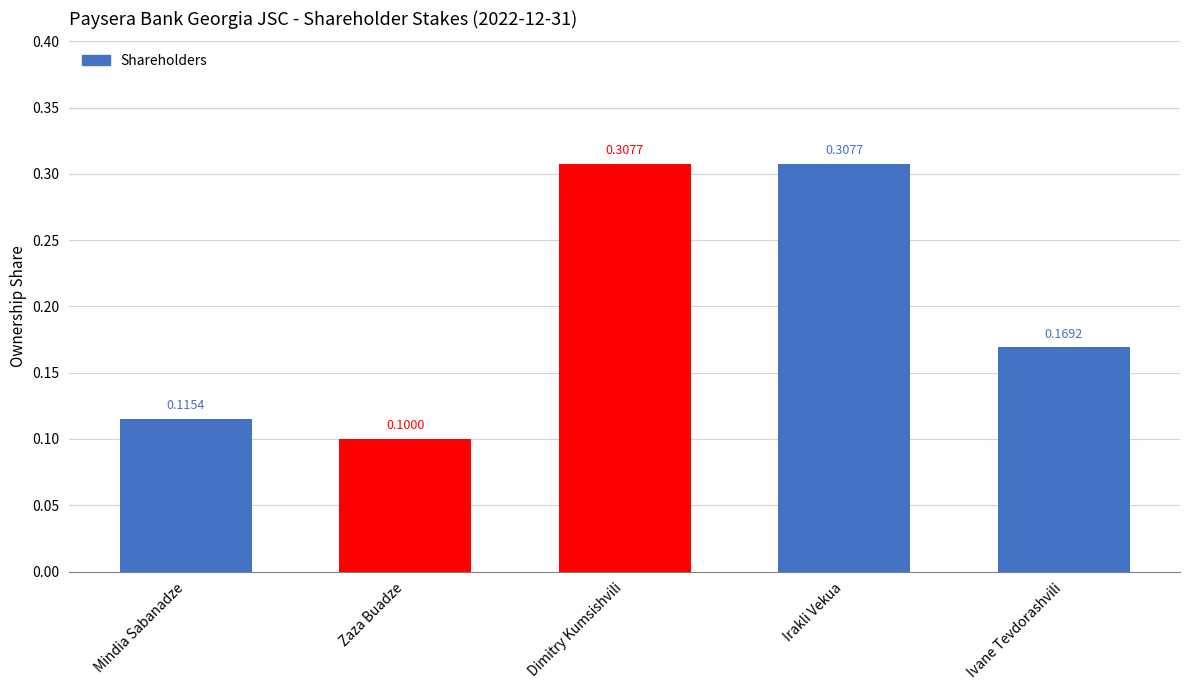

What is the label of the 4th bar from the left?

Irakli Vekua